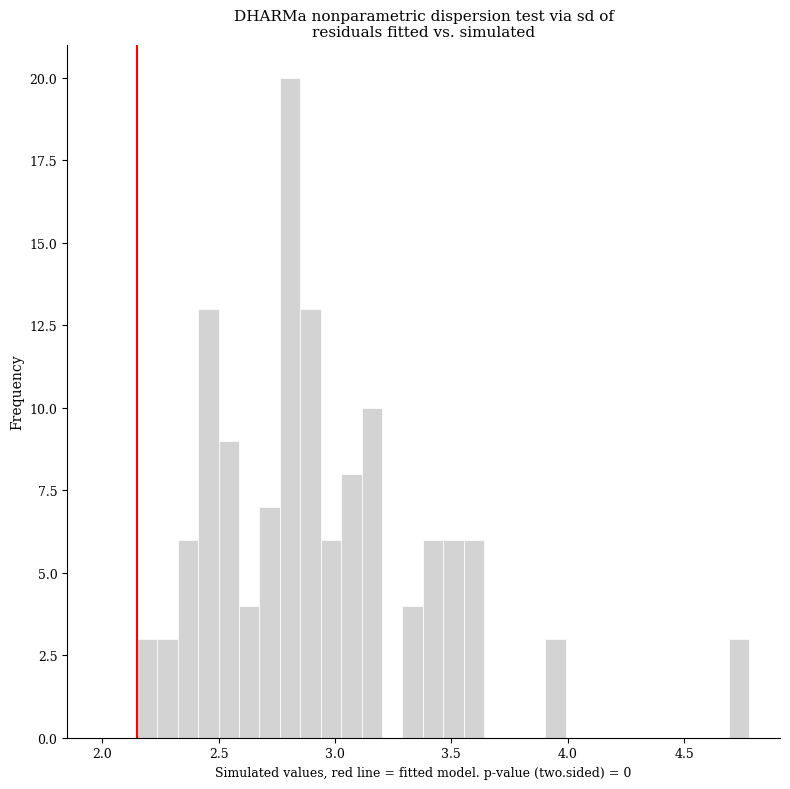

Read against the x-axis, roughly where is the centre of the tallest bar?

2.80